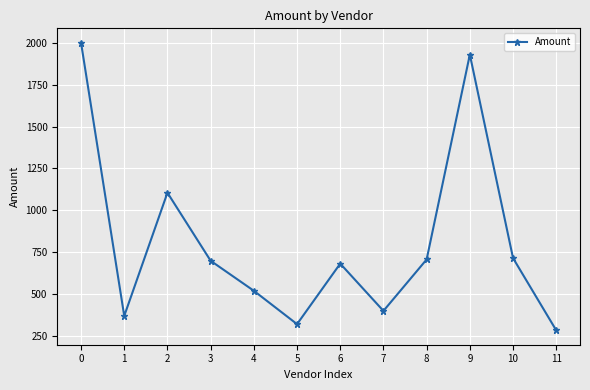

Which has a higher value, 3 or 2?

2